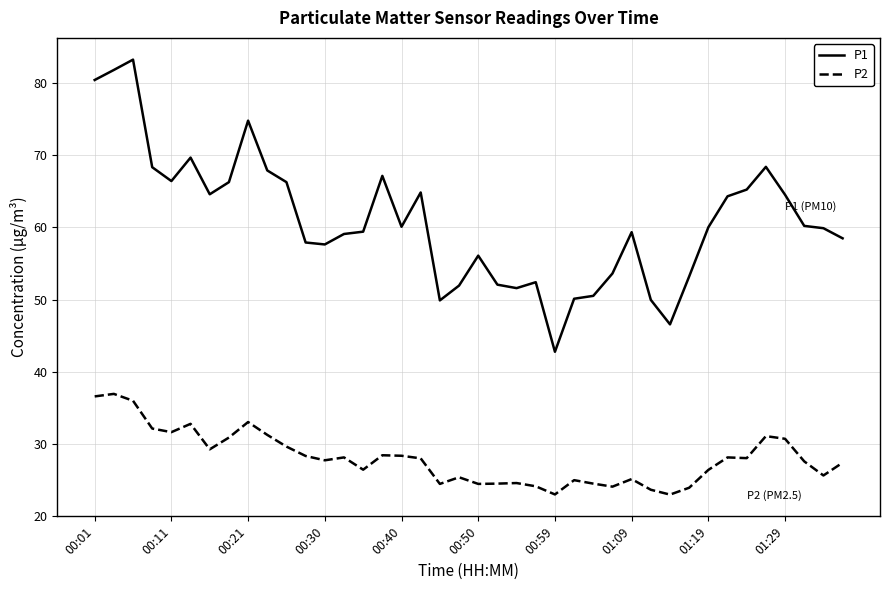

True or false: P1 and P2 intersect in this chart.

False